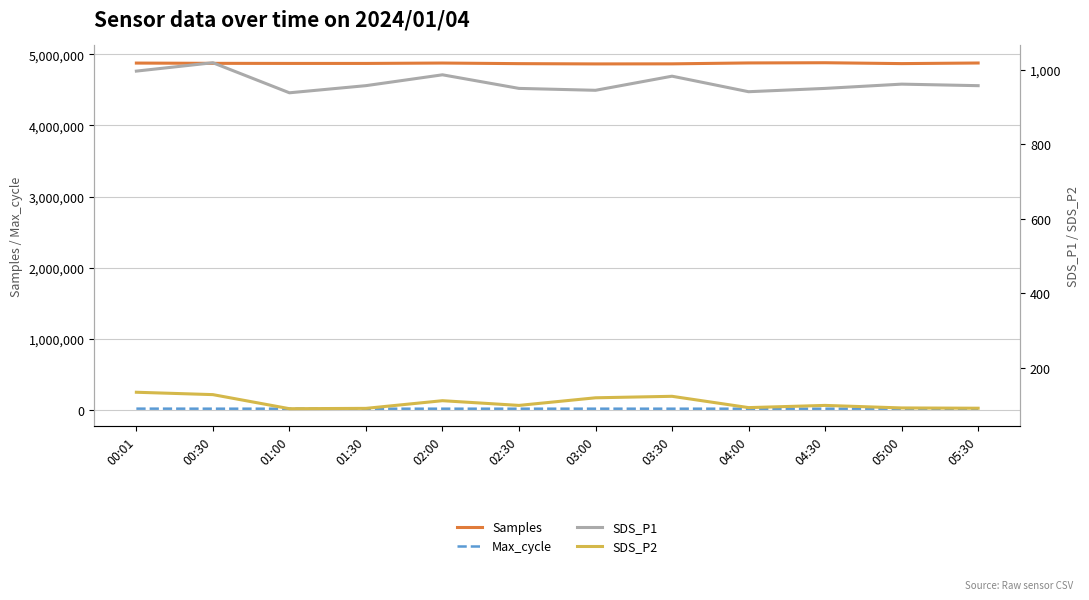

List the series in order of their peak value, lowest first.

SDS_P2, SDS_P1, Max_cycle, Samples